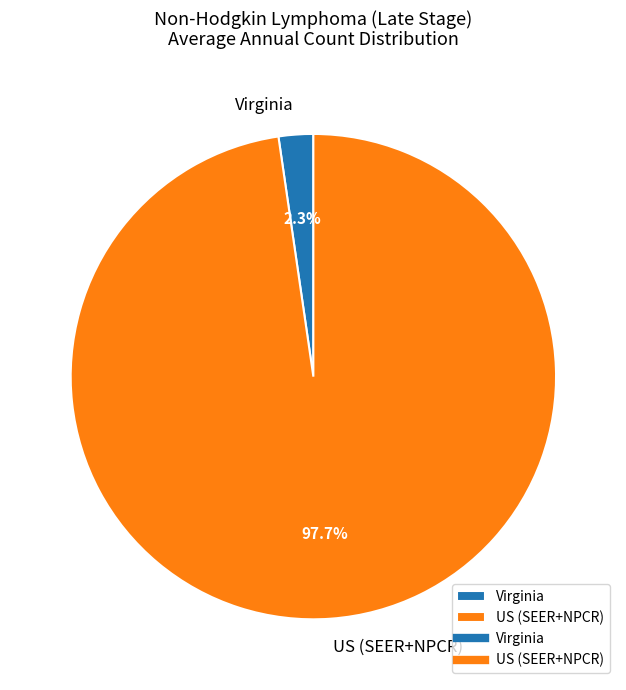

Combined, what portion of the pie is US (SEER+NPCR) and Virginia?

100.0%